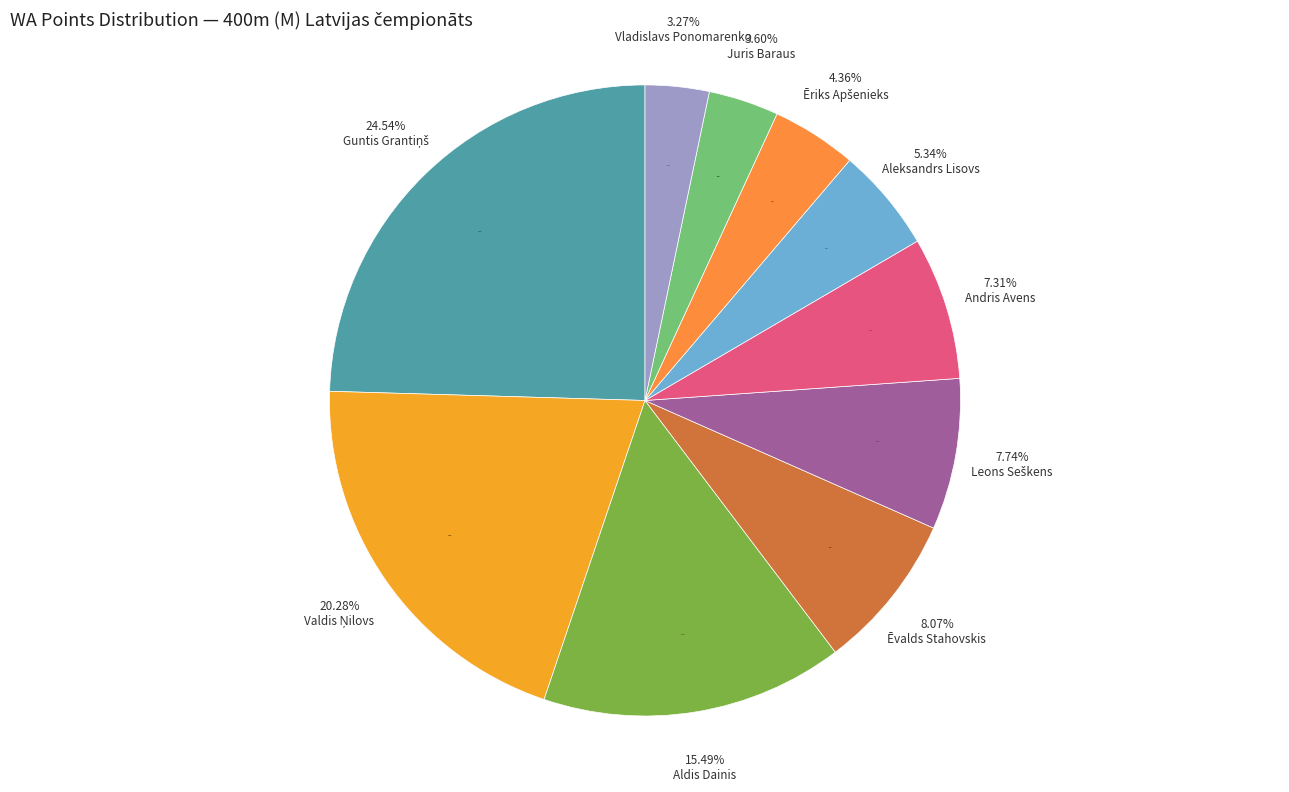

What is the change in value from Andris Avens to Juris Baraus?

-34